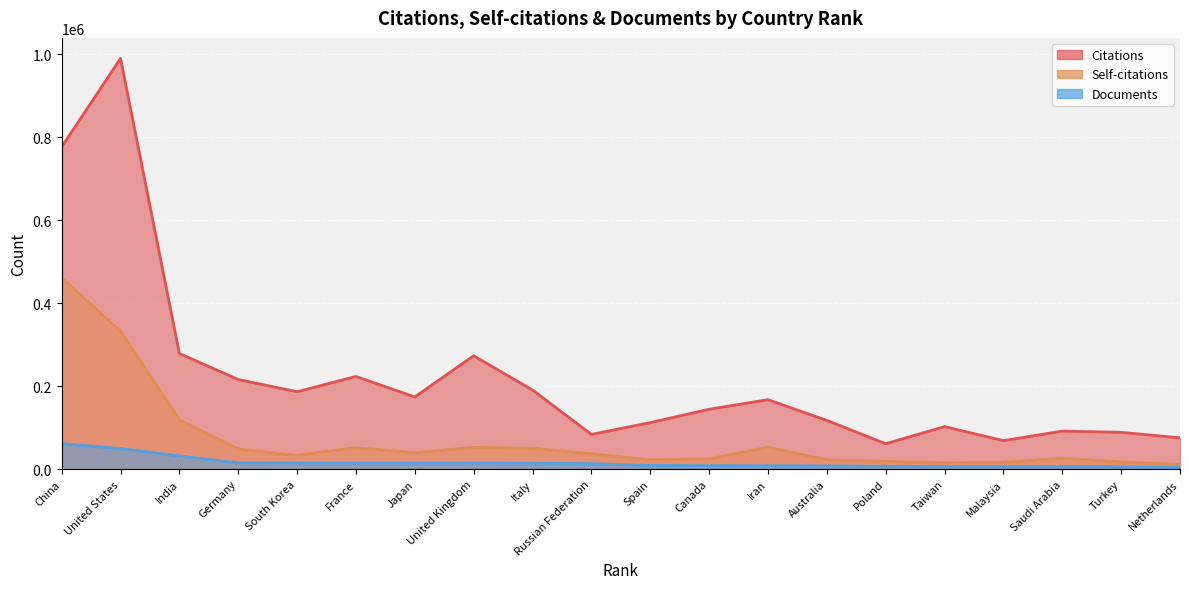

What is the total value across all series at Germany?

279587